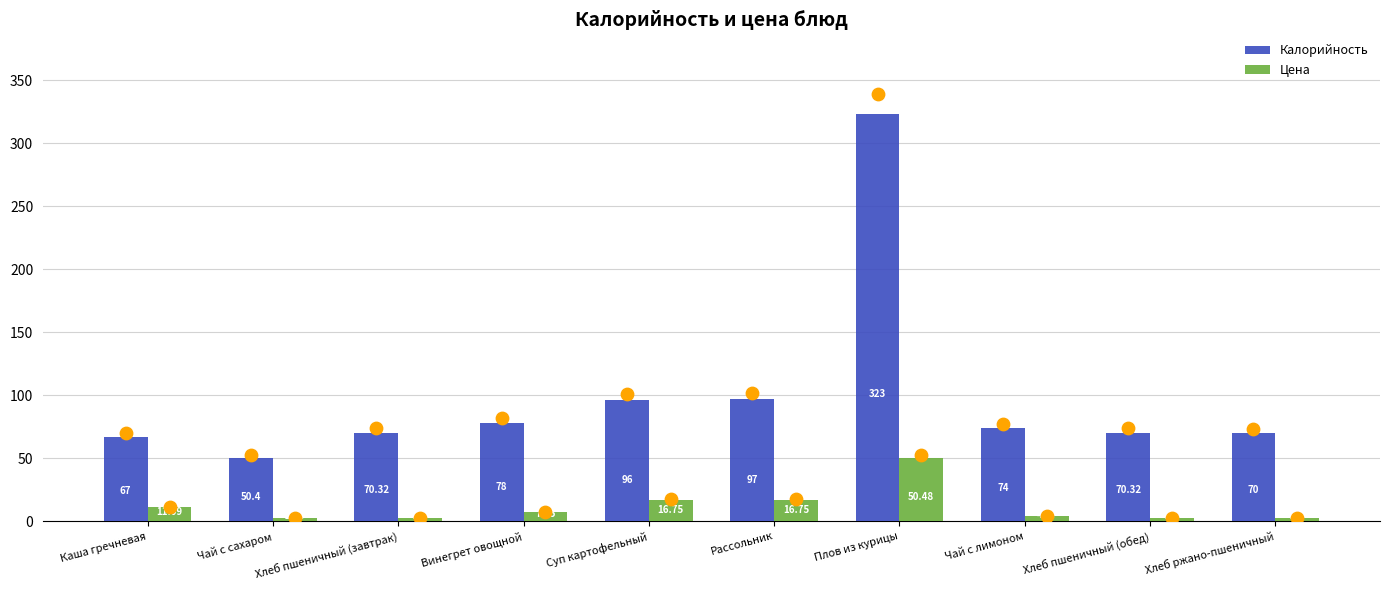

Which series reaches the minimum Y coordinate?

Цена